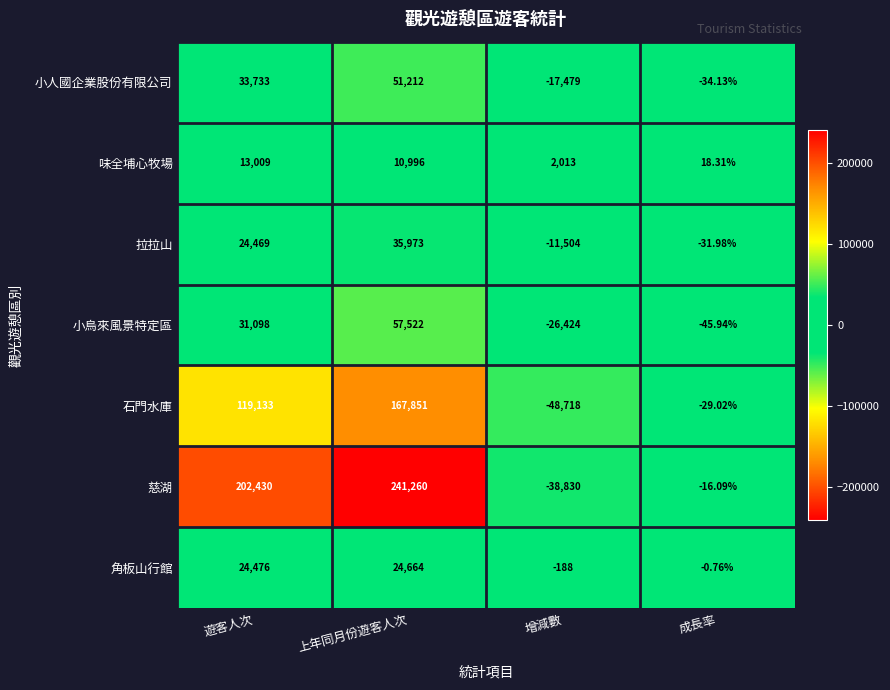

Which label corresponds to the largest value in the chart?

上年同月份遊客人次